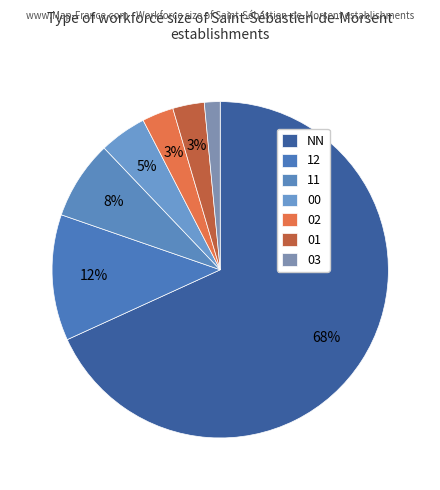

Which has a higher value, 01 or NN?

NN